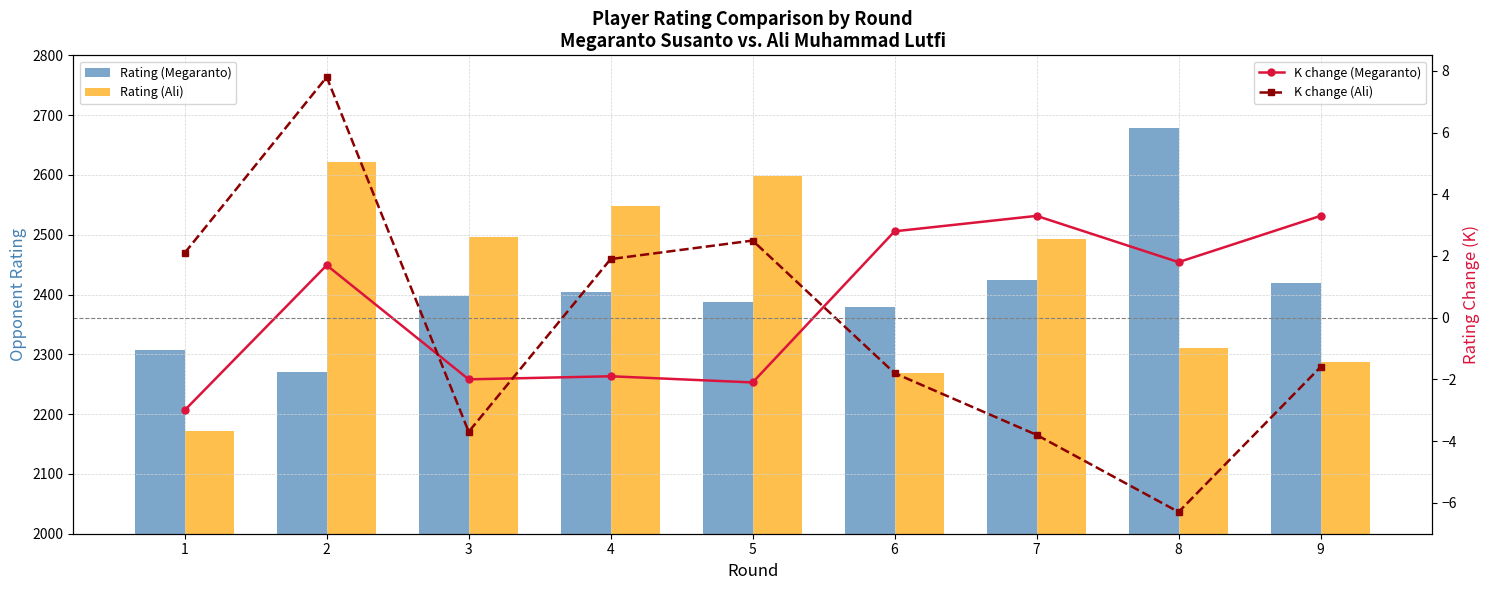

Count the number of data series in this chart.

4